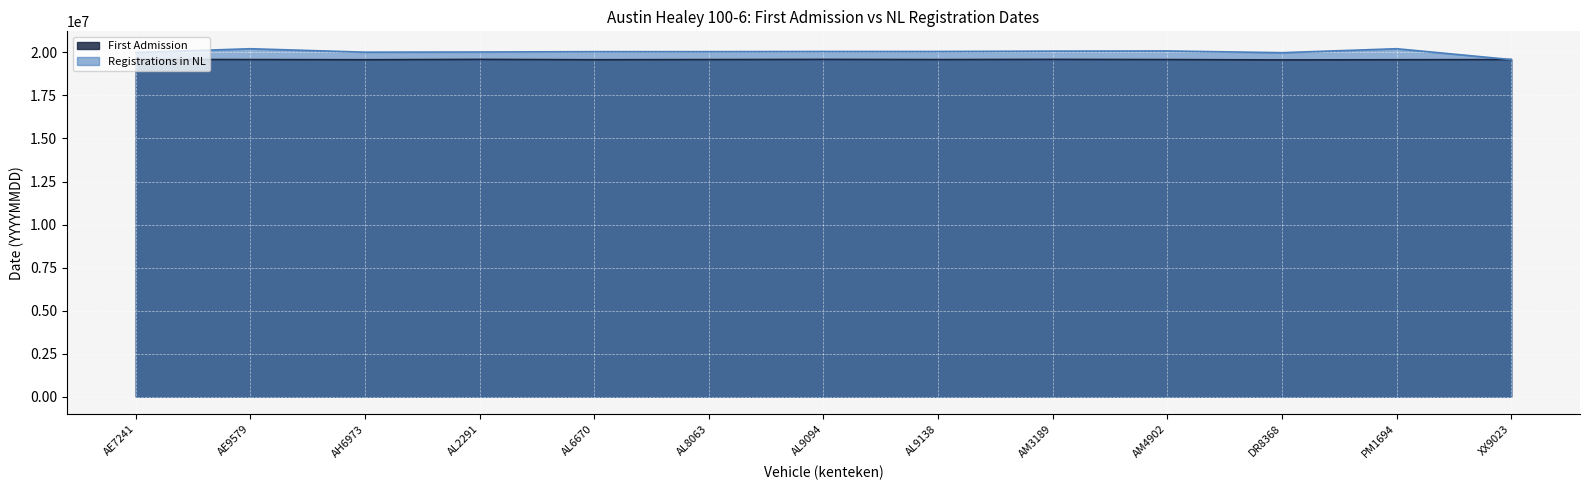

What is the sum of all Registrations in NL values?

260337244